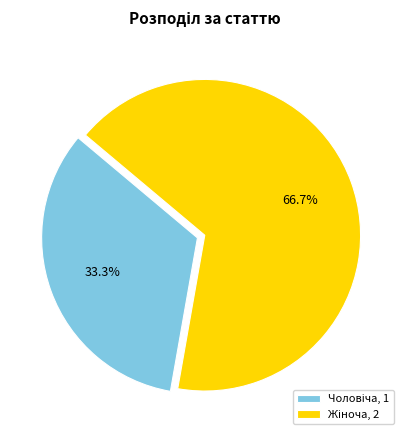

Is there any slice that represents more than half of the pie?

Yes